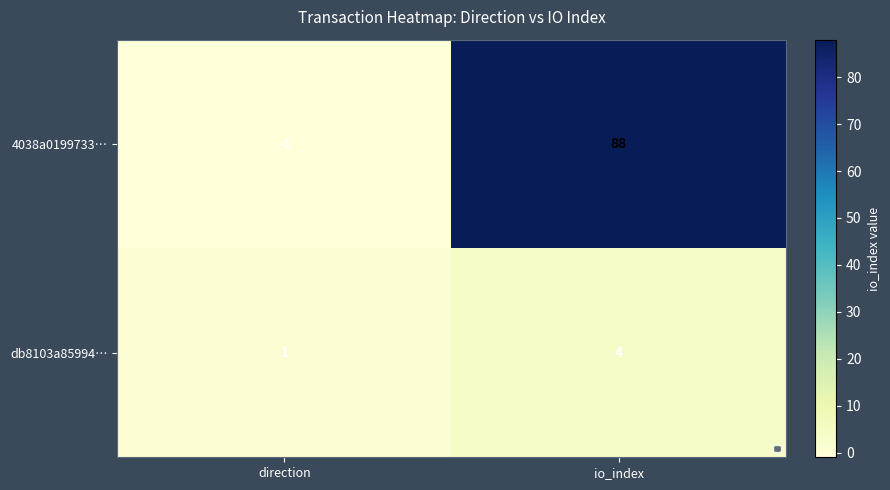

What is the minimum value shown in the chart?

-1